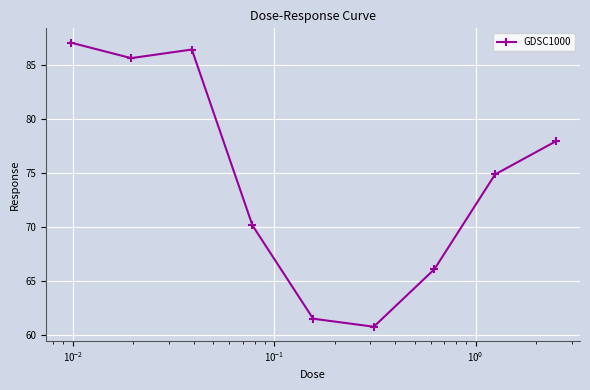

What is the average value?

74.5